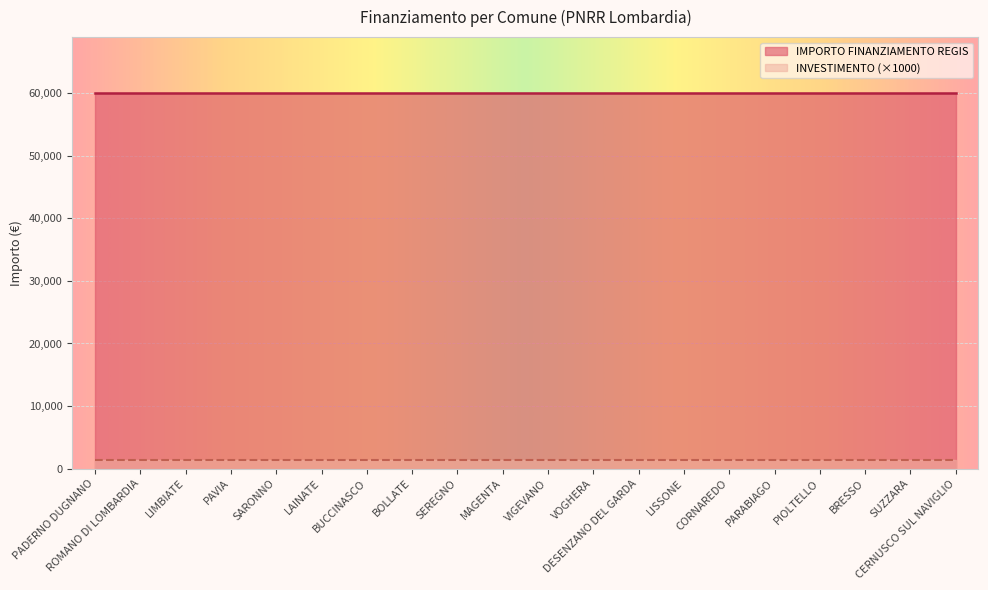

At how many categories does at least one series exceed 32451?

20